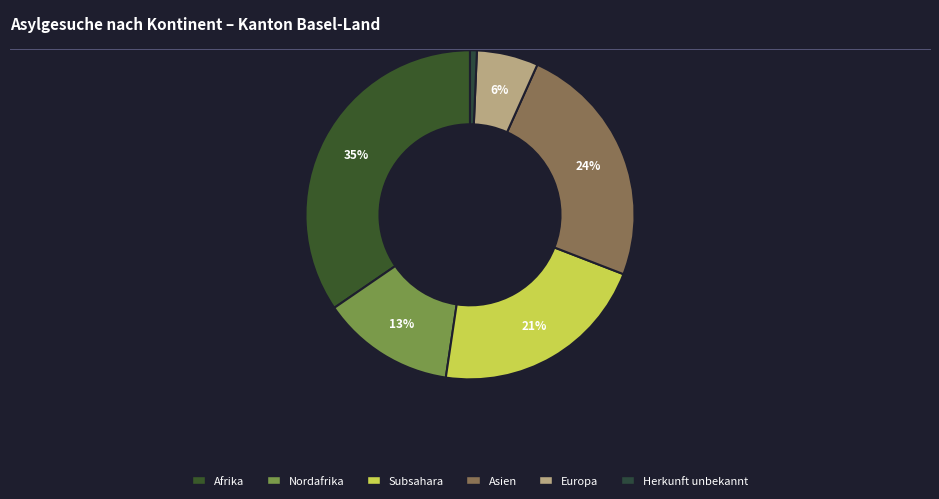

True or false: Asien accounts for 24% of the total.

True